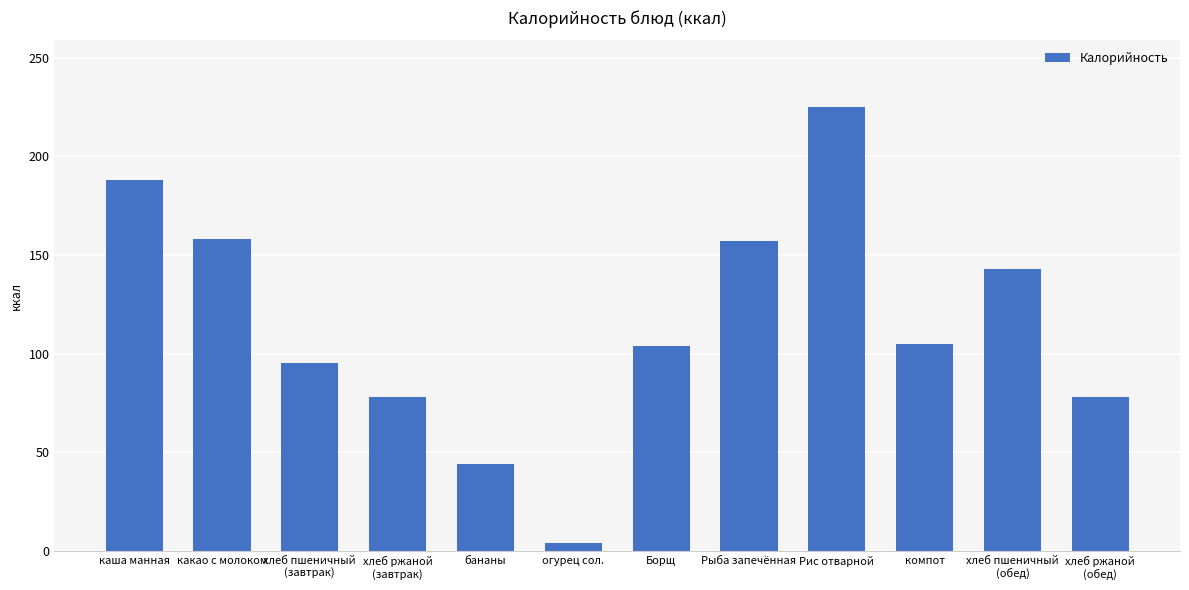

What position from the right is какао с молоком?

11